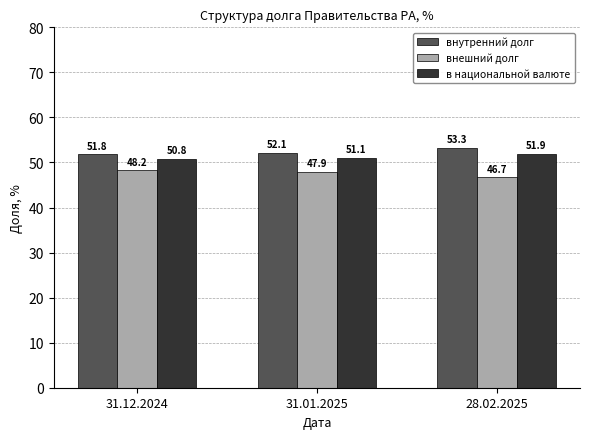

Is the value of внутренний долг at 31.01.2025 greater than the value of в национальной валюте at 31.01.2025?

Yes